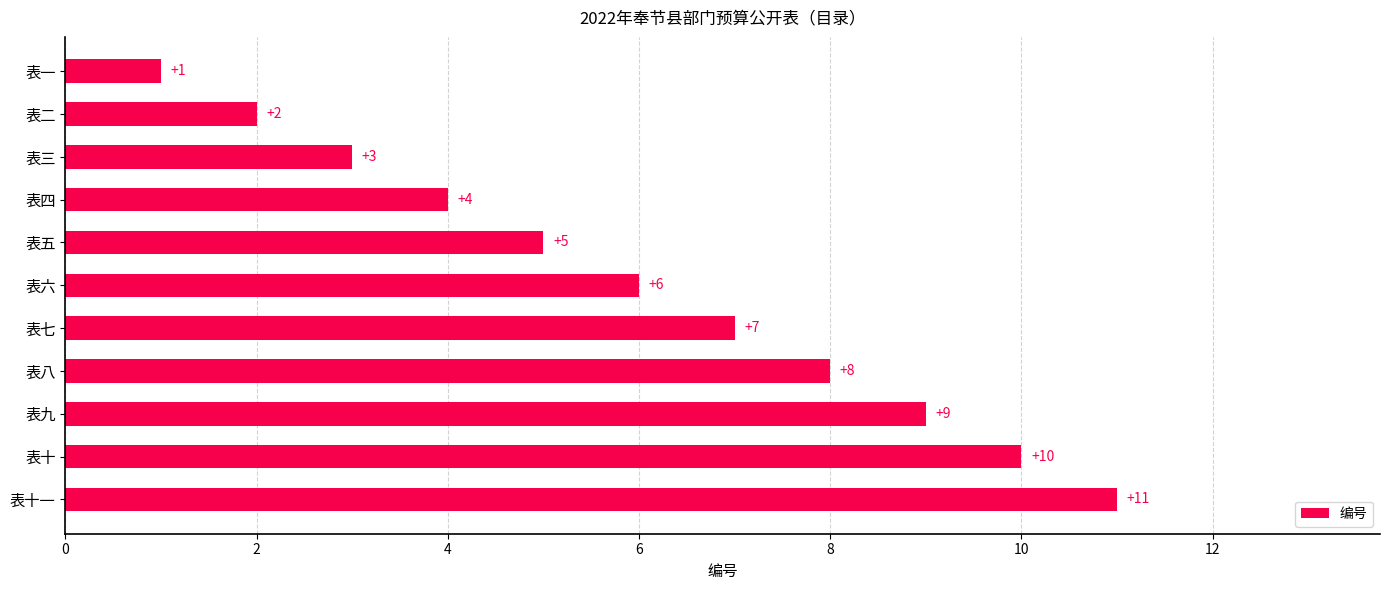

What is the smallest value displayed?

1